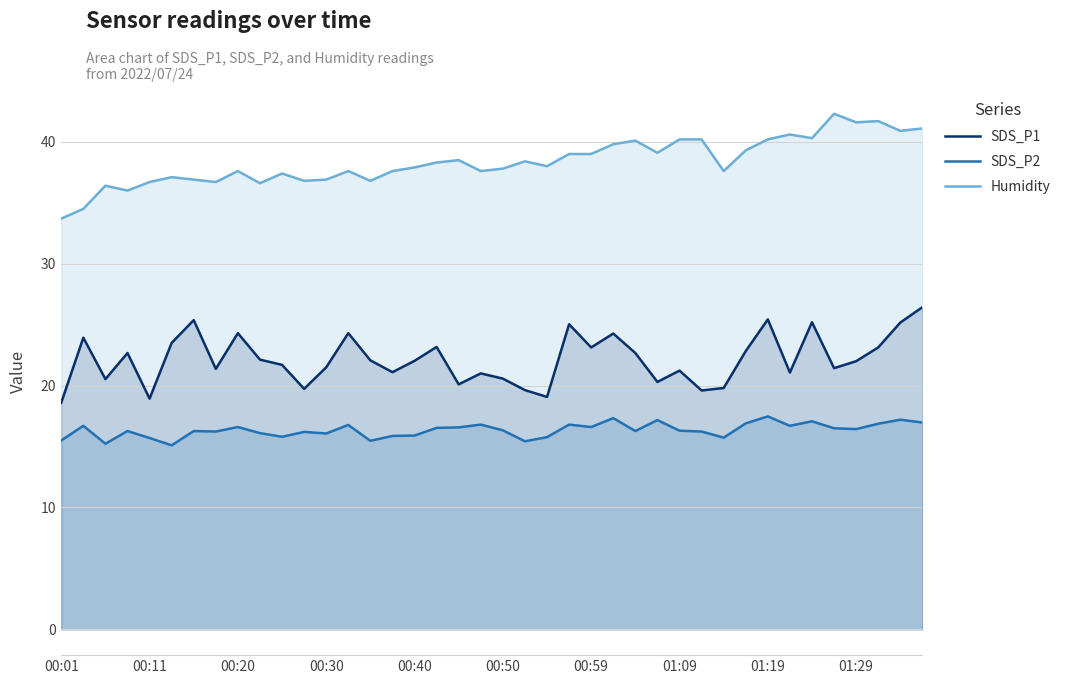

List the series in order of their overall mean, highest first.

Humidity, SDS_P1, SDS_P2